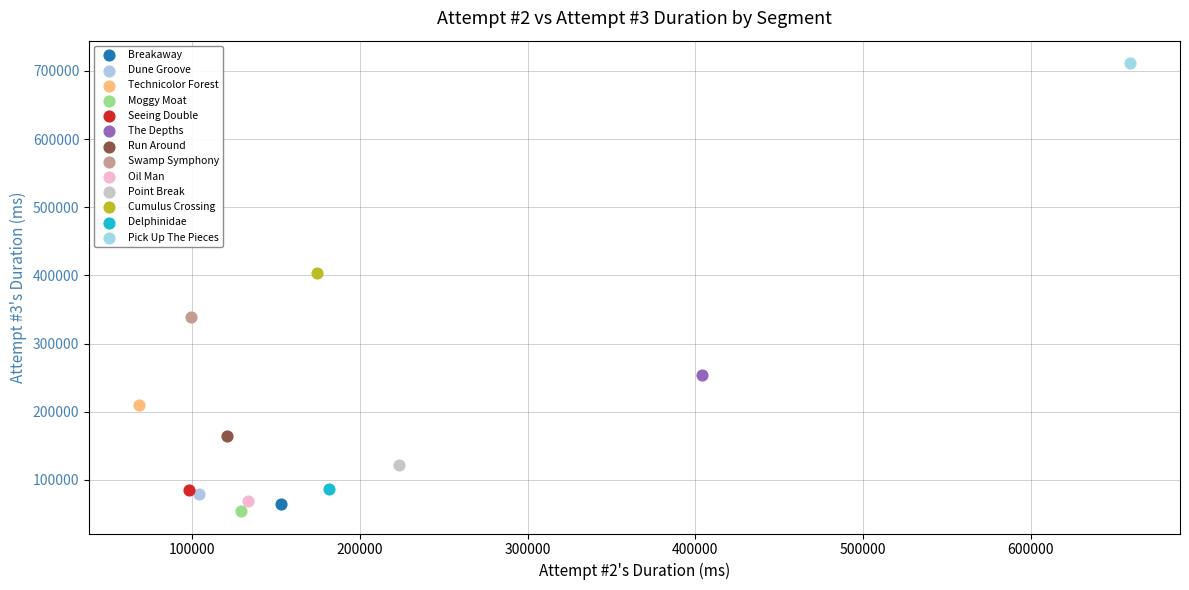

Which series reaches the maximum Y coordinate?

Pick Up The Pieces